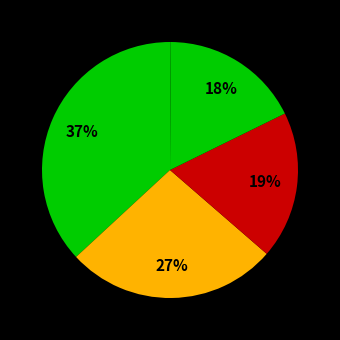

To the nearest percent, what is the difference between the largest and smallest slice percentages?

37%